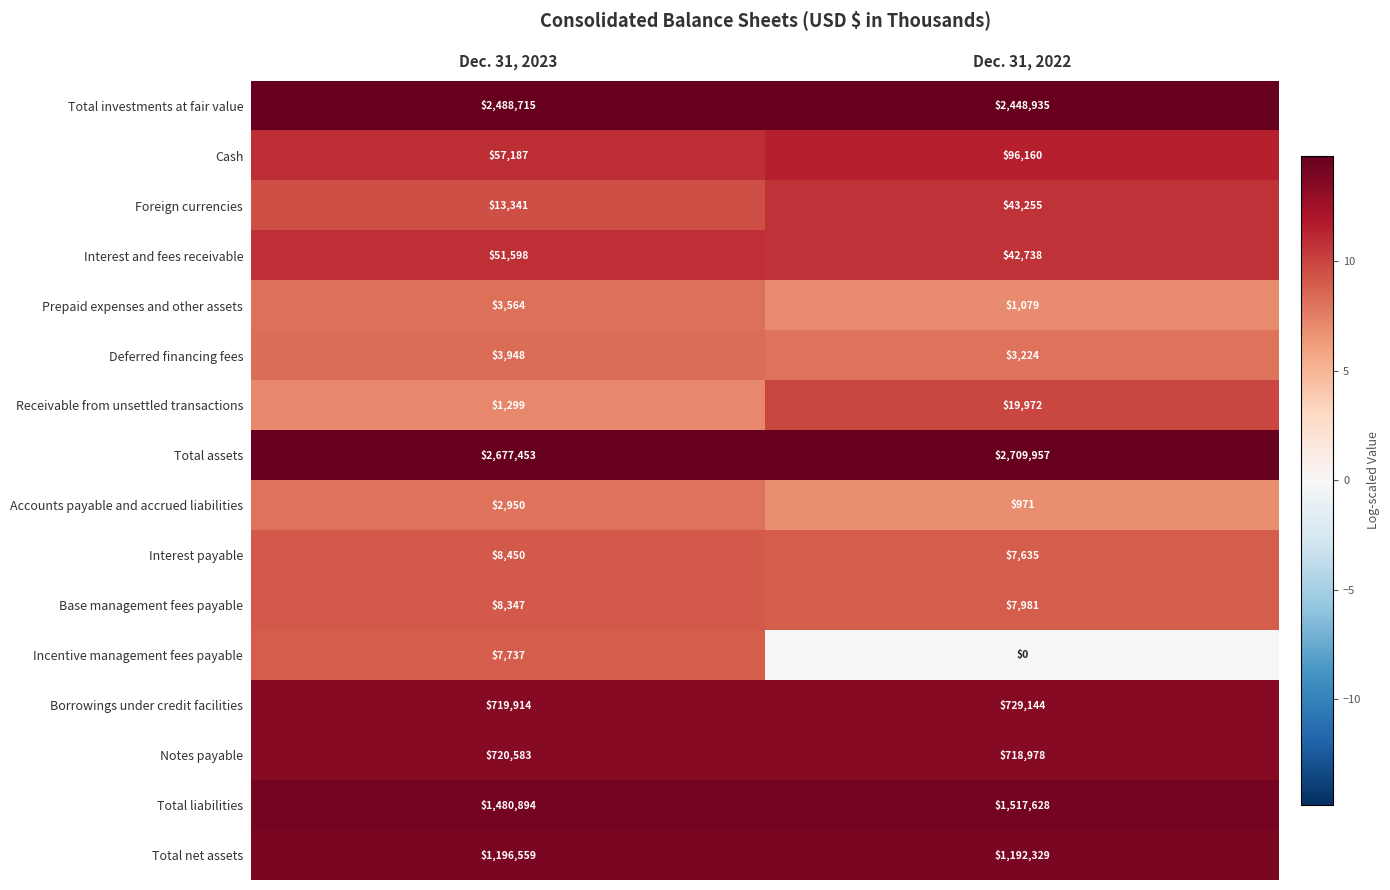

Which series has the largest total across all categories?

Total assets